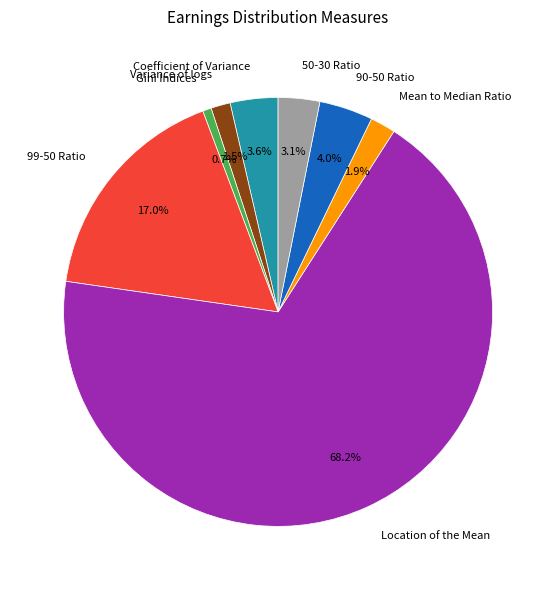

Count the number of slices in the pie.

8